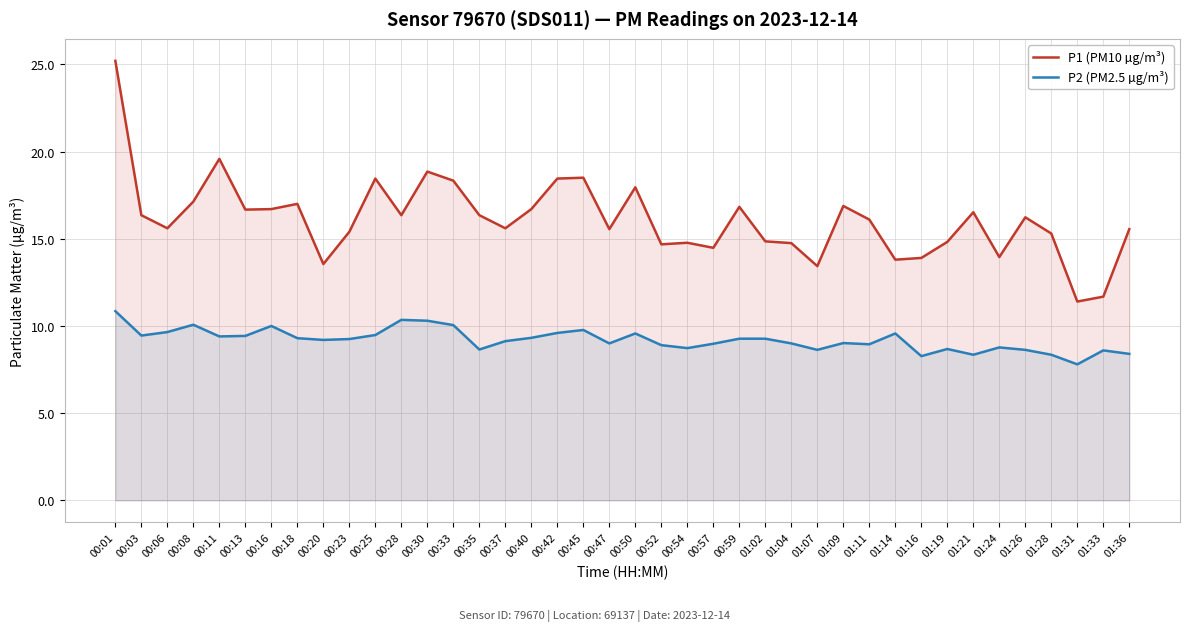

What is the highest value of the P1 (PM10 µg/m³) series?

25.2